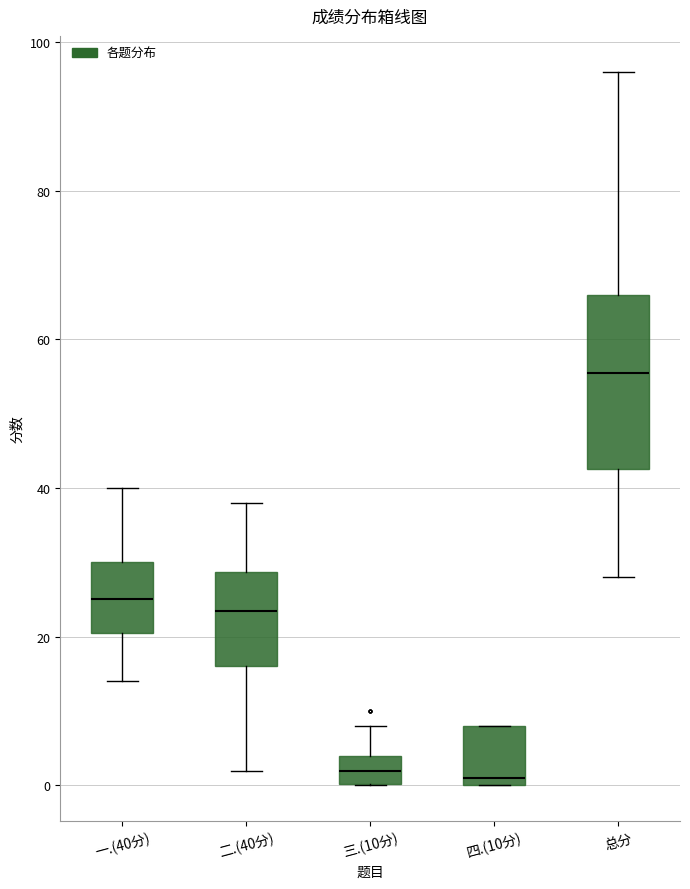

Which box's median line is the highest?

总分